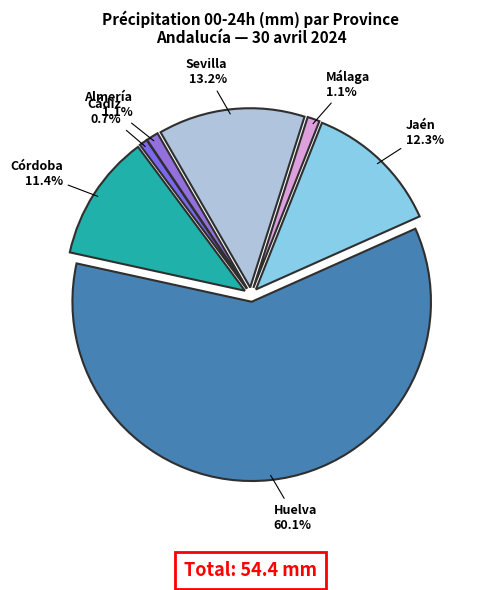

To the nearest percent, what is the average slice percentage?

14%